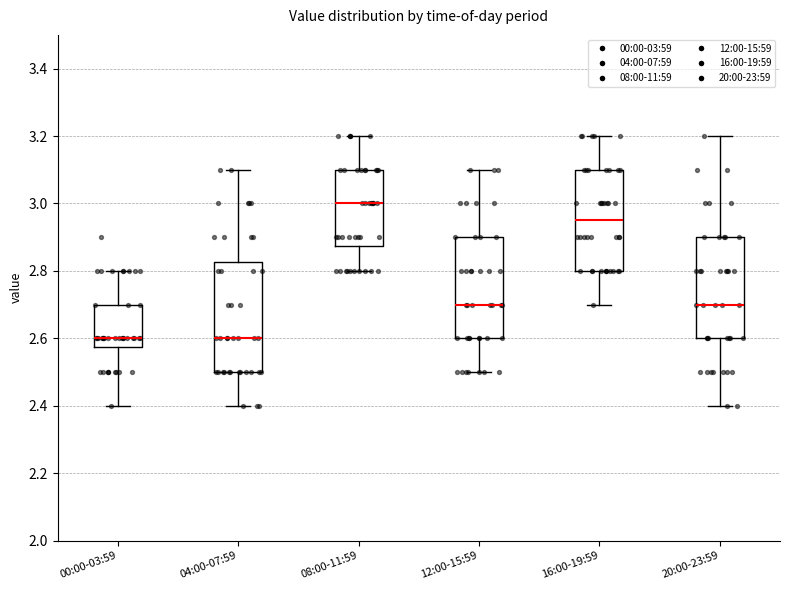

Reading left to right, read every box against the y-axis: the position of its median line, the range the box covers, and the ends of its whiskers. The values are not printed on the chart, so give them approximately, as read against the axis.

00:00-03:59: median 2.60, box 2.58 to 2.70, whiskers 2.40 to 2.80
04:00-07:59: median 2.60, box 2.50 to 2.82, whiskers 2.40 to 3.10
08:00-11:59: median 3.00, box 2.88 to 3.10, whiskers 2.80 to 3.20
12:00-15:59: median 2.70, box 2.60 to 2.90, whiskers 2.50 to 3.10
16:00-19:59: median 2.96, box 2.80 to 3.10, whiskers 2.70 to 3.20
20:00-23:59: median 2.70, box 2.60 to 2.90, whiskers 2.40 to 3.20